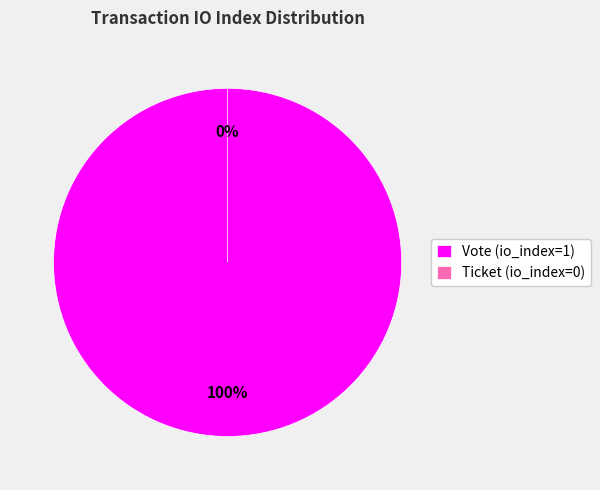

Is there a majority slice in this chart?

Yes